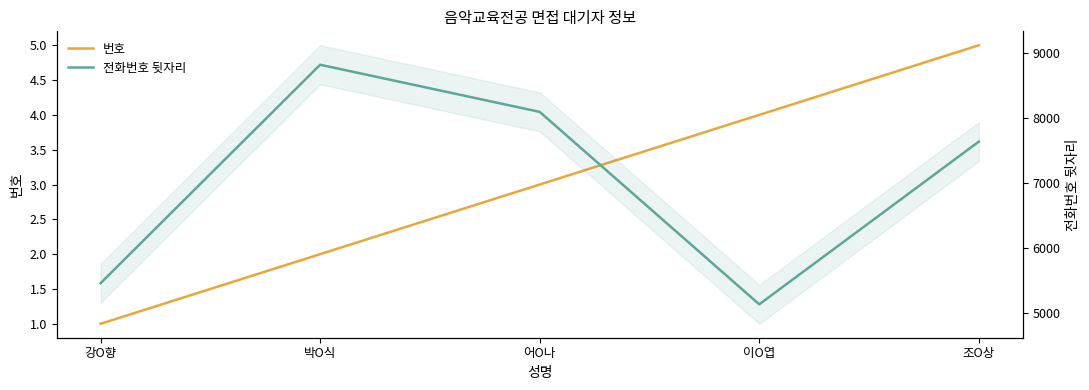

True or false: 전화번호 뒷자리 has more than 1 points higher than both neighbors.

False